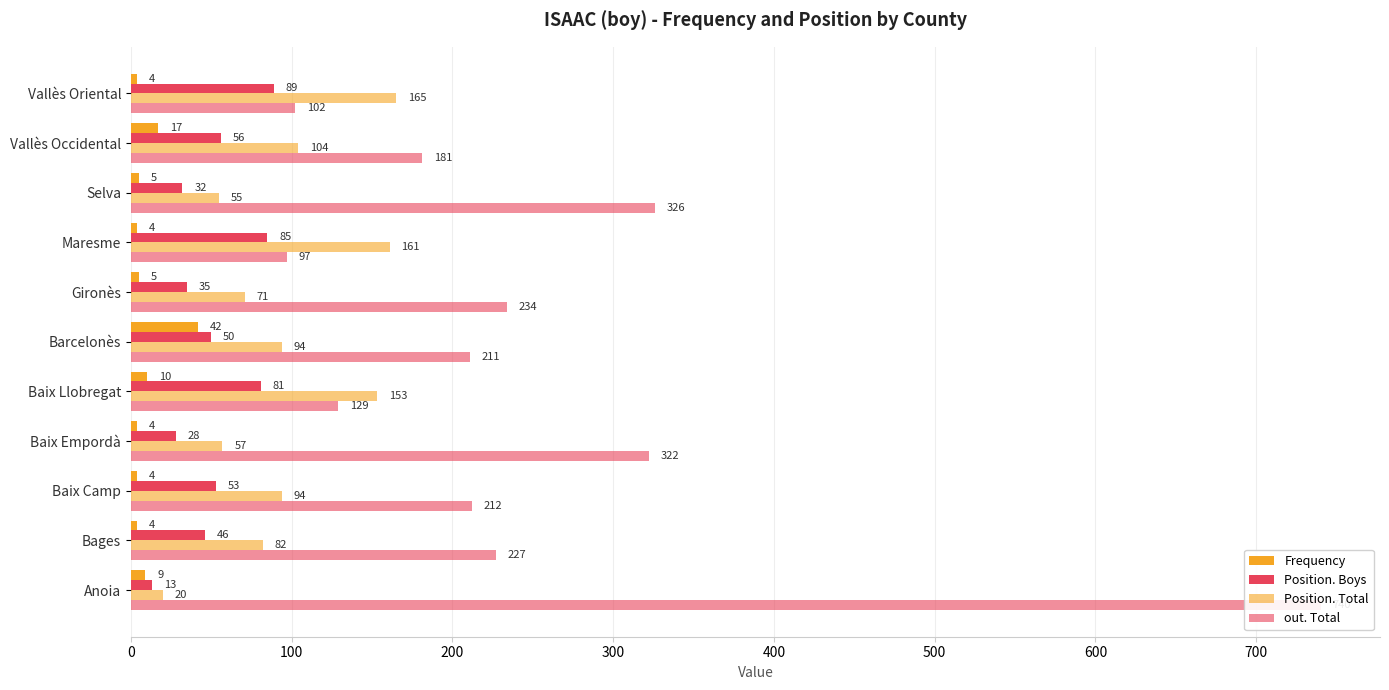

Rank the series by their maximum value, from lowest to highest.

Frequency, Position. Boys, Position. Total, out. Total